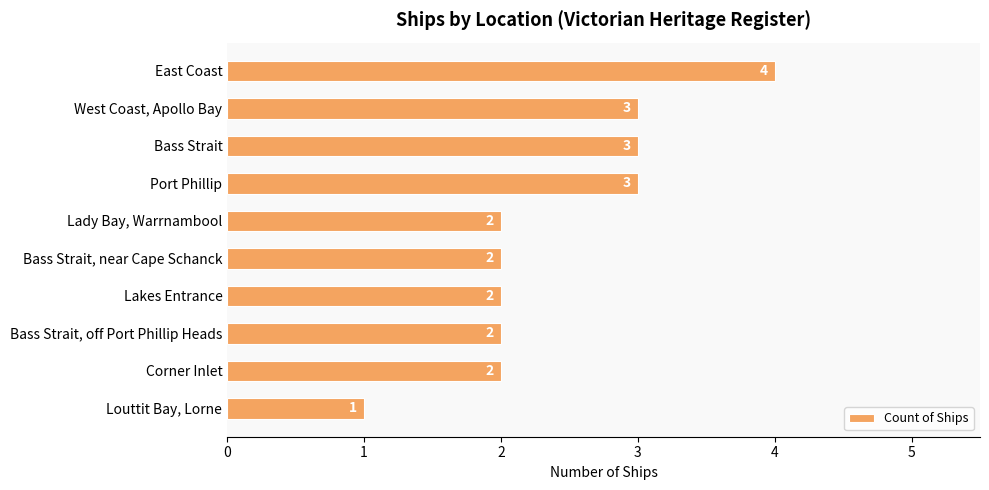

The chart shows a value of 3 at Lakes Entrance. True or false?

False